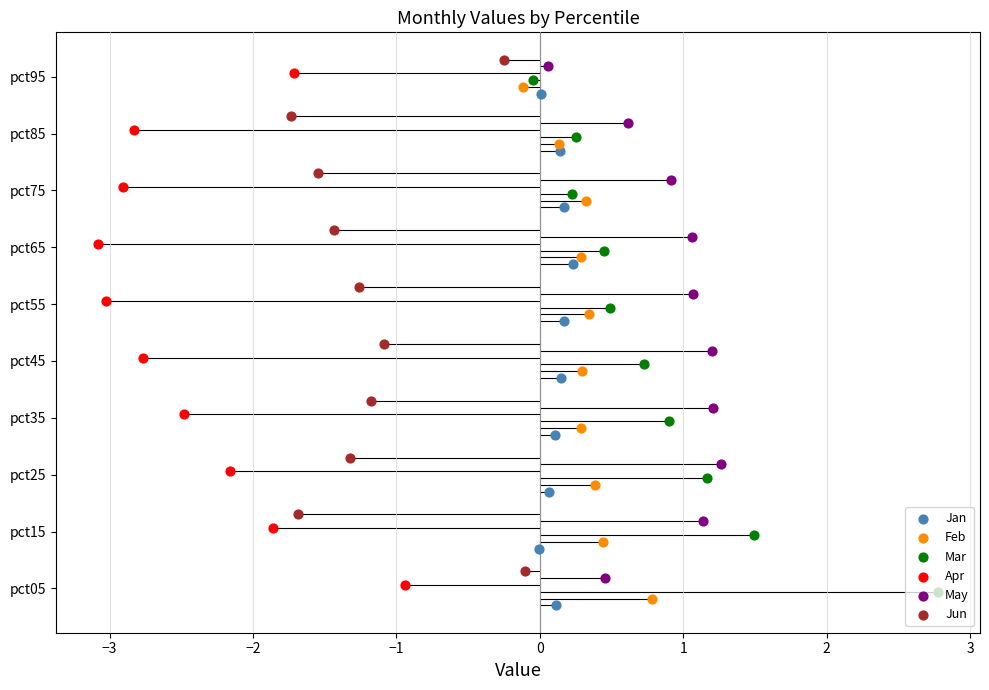

Which series reaches the maximum Y coordinate?

Jun